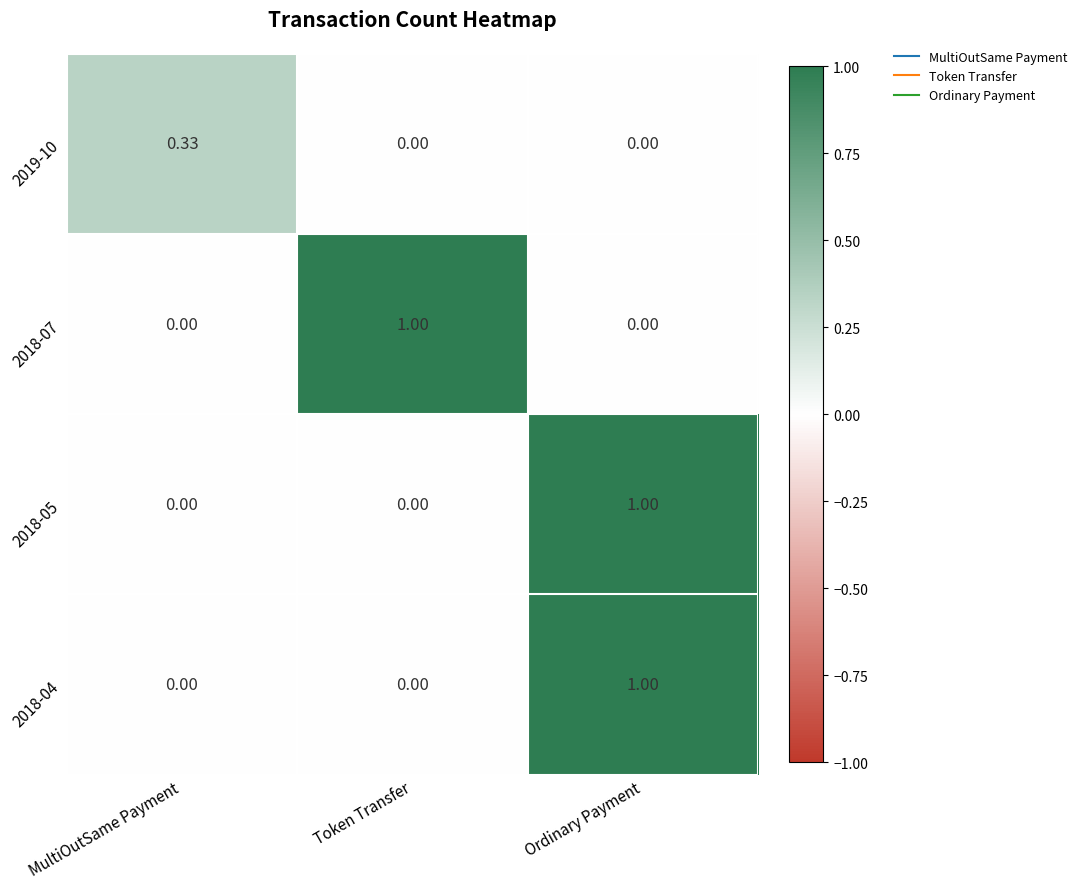

At which category is the sum across all series the highest?

Ordinary Payment